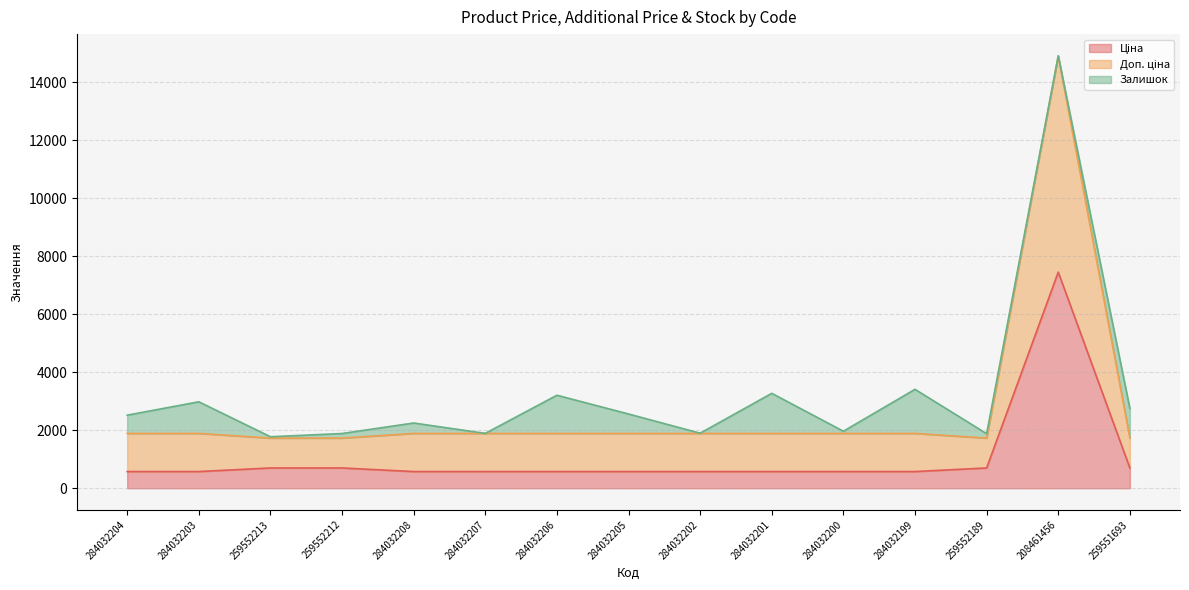

True or false: Ціна and Доп. ціна intersect in this chart.

False